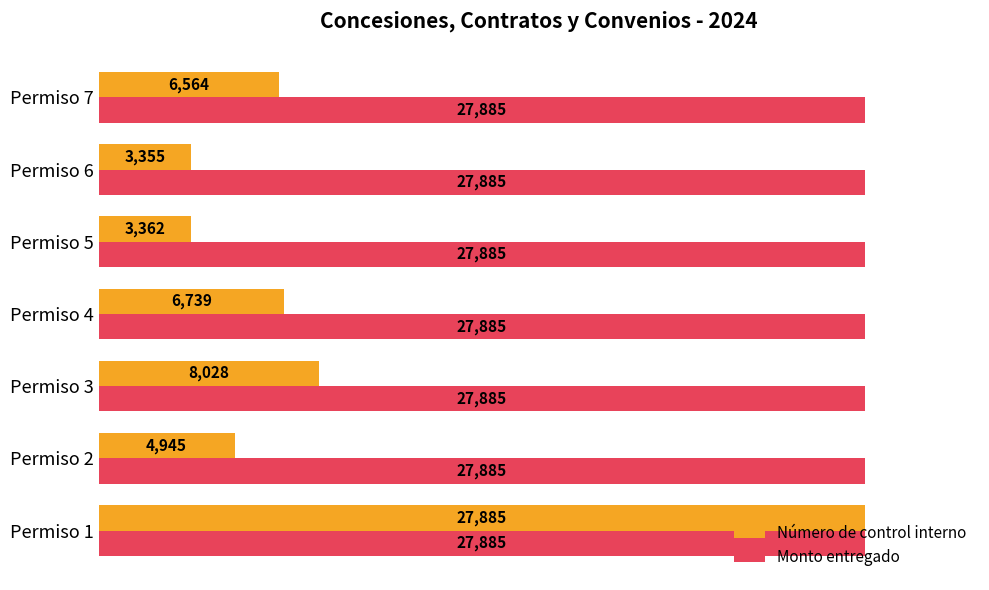

What value does the Monto entregado series have at Permiso 5?

27885